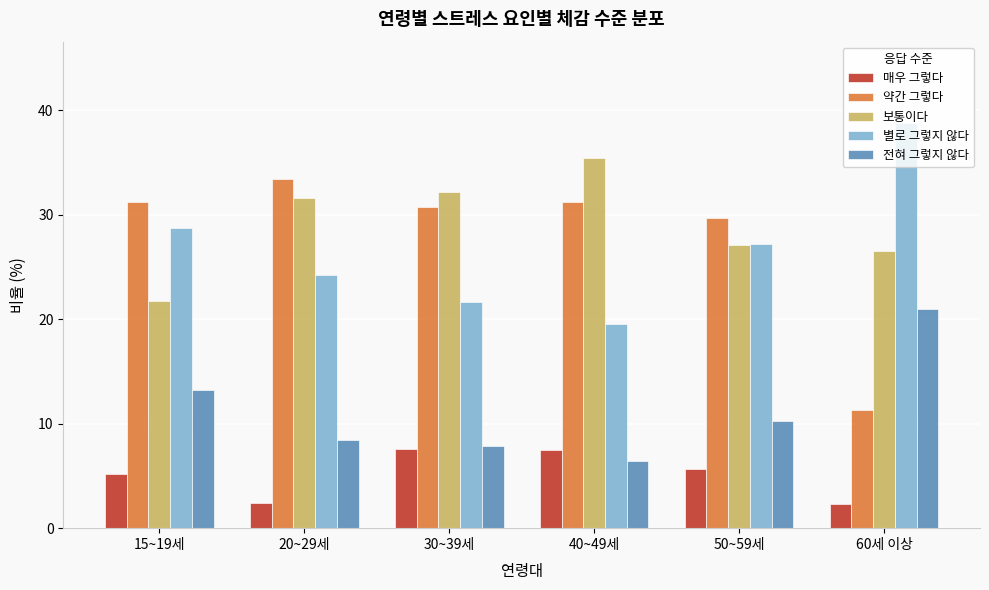

What is the spread (max minus min) of values at 20~29세?

31.0